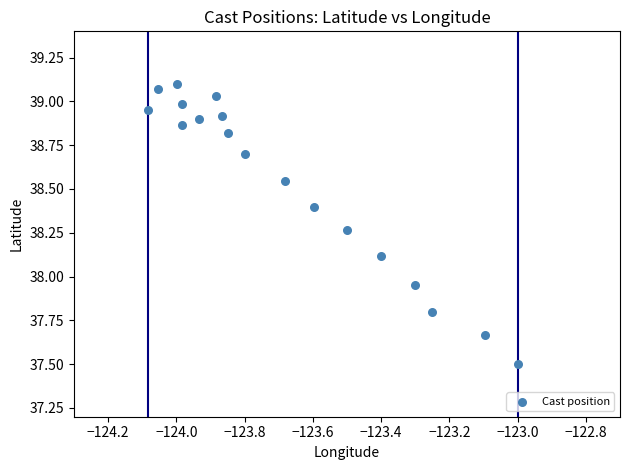

How many data points are displayed?

18